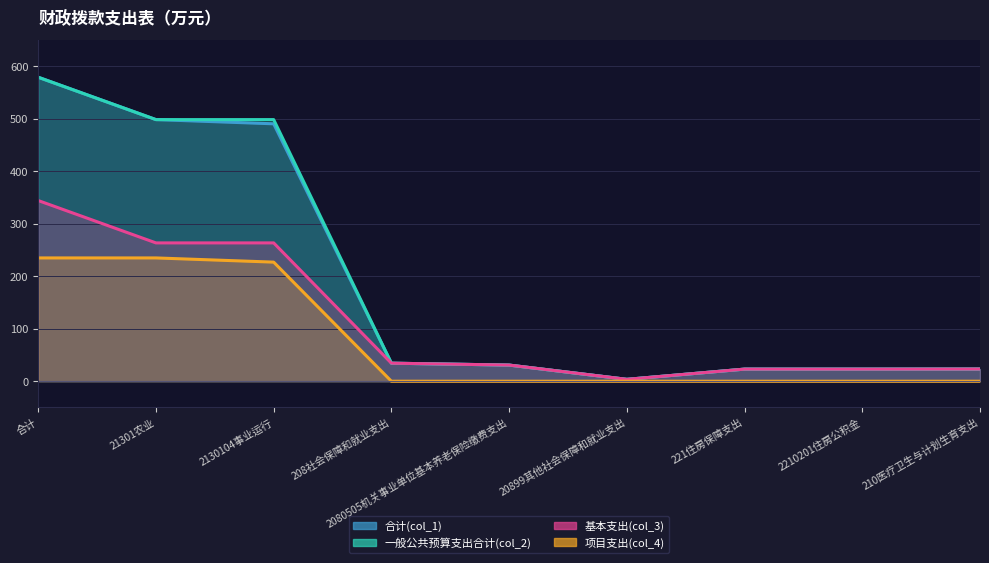

What is the label of the 1st point from the left?

合计